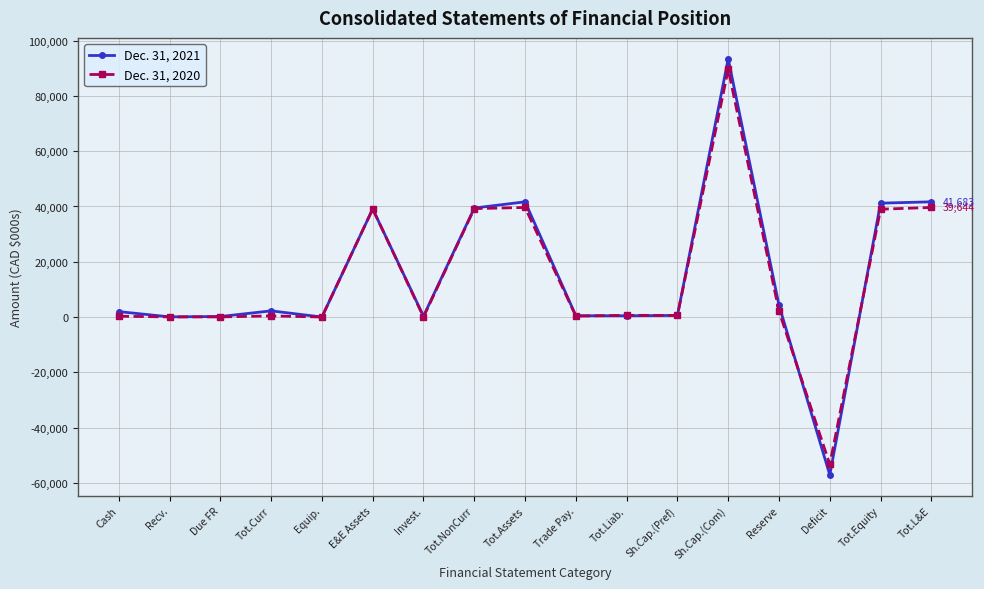

At which label does Dec. 31, 2020 first exceed 591?

E&E Assets